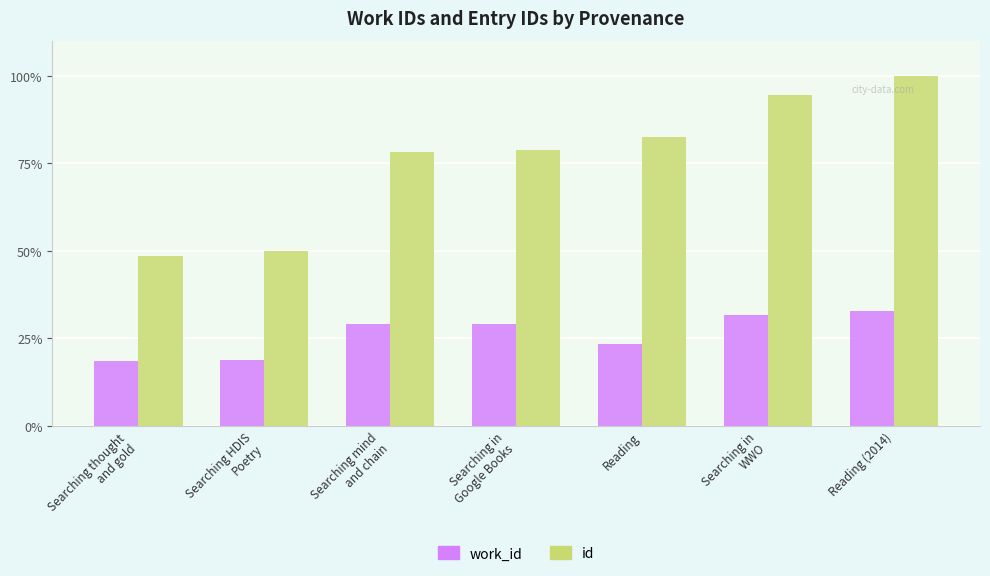

Which series has the largest total across all categories?

id